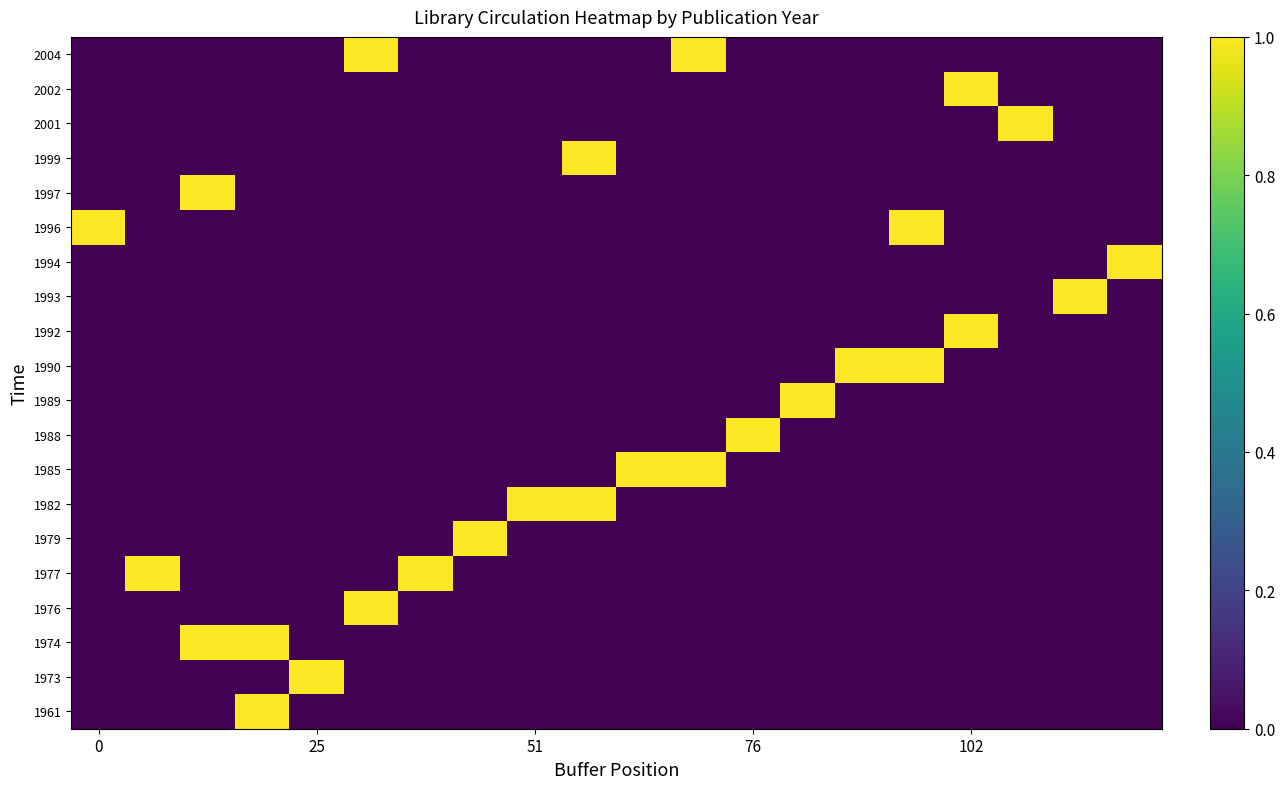

Reading left to right, transcribe all the data shown in this chart.

1961: 0	0	0	1	0	0	0	0	0	0	0	0	0	0	0	0	0	0	0	0
1973: 0	0	0	0	1	0	0	0	0	0	0	0	0	0	0	0	0	0	0	0
1974: 0	0	1	1	0	0	0	0	0	0	0	0	0	0	0	0	0	0	0	0
1976: 0	0	0	0	0	1	0	0	0	0	0	0	0	0	0	0	0	0	0	0
1977: 0	1	0	0	0	0	1	0	0	0	0	0	0	0	0	0	0	0	0	0
1979: 0	0	0	0	0	0	0	1	0	0	0	0	0	0	0	0	0	0	0	0
1982: 0	0	0	0	0	0	0	0	1	1	0	0	0	0	0	0	0	0	0	0
1985: 0	0	0	0	0	0	0	0	0	0	1	1	0	0	0	0	0	0	0	0
1988: 0	0	0	0	0	0	0	0	0	0	0	0	1	0	0	0	0	0	0	0
1989: 0	0	0	0	0	0	0	0	0	0	0	0	0	1	0	0	0	0	0	0
1990: 0	0	0	0	0	0	0	0	0	0	0	0	0	0	1	1	0	0	0	0
1992: 0	0	0	0	0	0	0	0	0	0	0	0	0	0	0	0	1	0	0	0
1993: 0	0	0	0	0	0	0	0	0	0	0	0	0	0	0	0	0	0	1	0
1994: 0	0	0	0	0	0	0	0	0	0	0	0	0	0	0	0	0	0	0	1
1996: 1	0	0	0	0	0	0	0	0	0	0	0	0	0	0	1	0	0	0	0
1997: 0	0	1	0	0	0	0	0	0	0	0	0	0	0	0	0	0	0	0	0
1999: 0	0	0	0	0	0	0	0	0	1	0	0	0	0	0	0	0	0	0	0
2001: 0	0	0	0	0	0	0	0	0	0	0	0	0	0	0	0	0	1	0	0
2002: 0	0	0	0	0	0	0	0	0	0	0	0	0	0	0	0	1	0	0	0
2004: 0	0	0	0	0	1	0	0	0	0	0	1	0	0	0	0	0	0	0	0